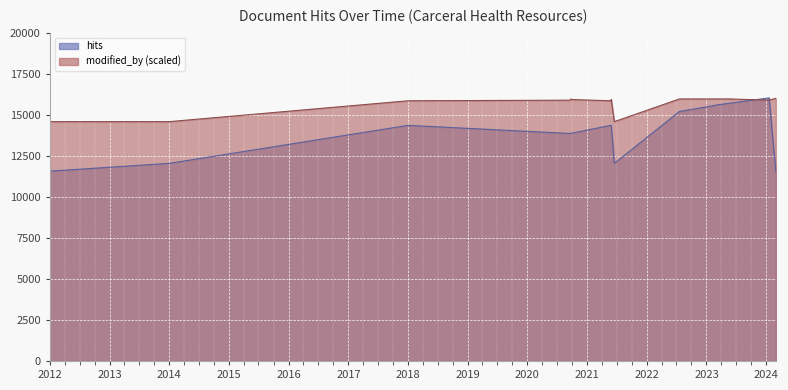

Is it true that modified_by equals 27196.6 at 2020-09-24?

False